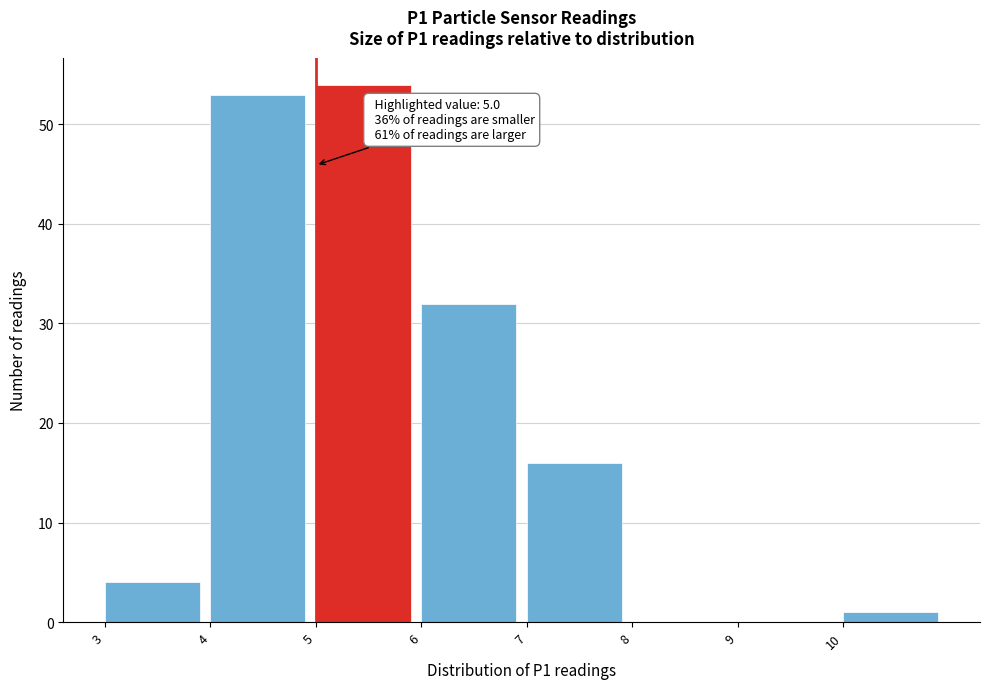

Over which range of the x-axis is the bar tallest?

5 to 6